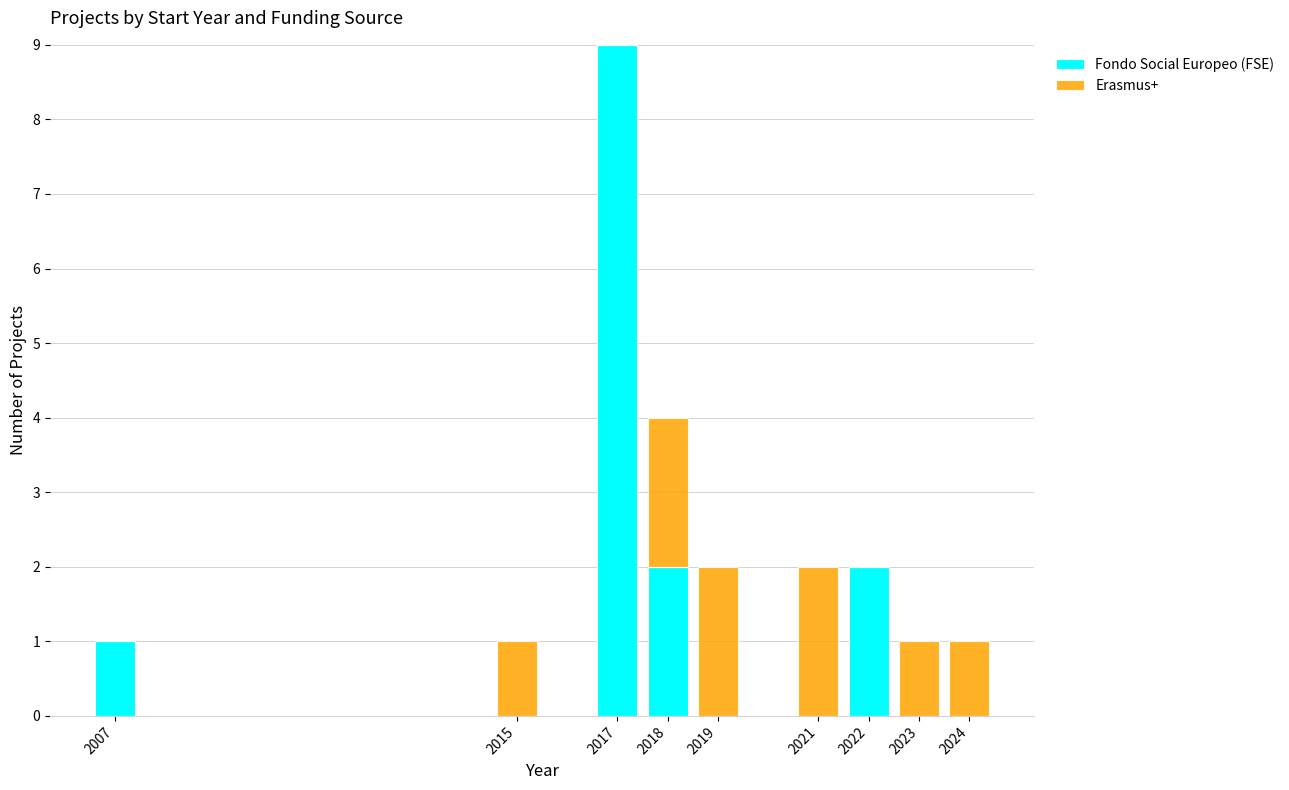

Reading left to right, transcribe the values for Fondo Social Europeo (FSE).

2007=1	2015=0	2017=9	2018=2	2019=0	2021=0	2022=2	2023=0	2024=0